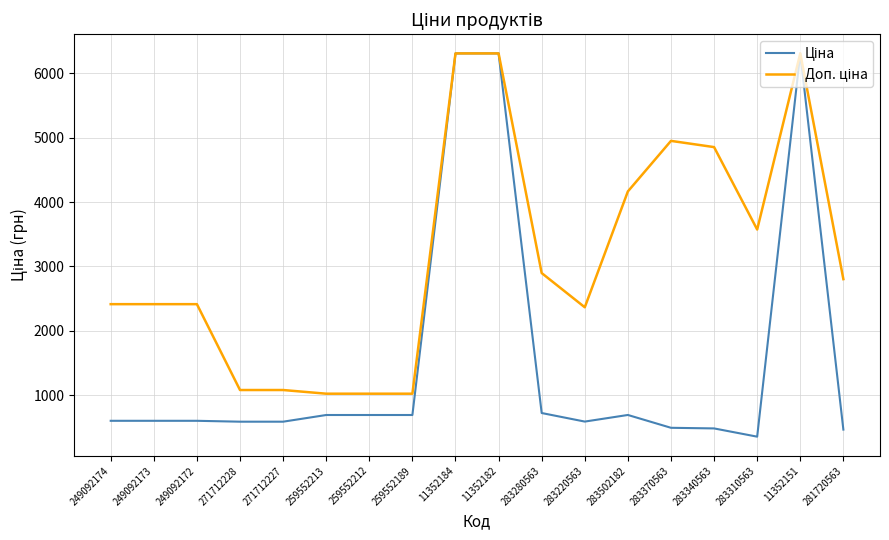

What is the total value across all series at 249092172?

3018.6